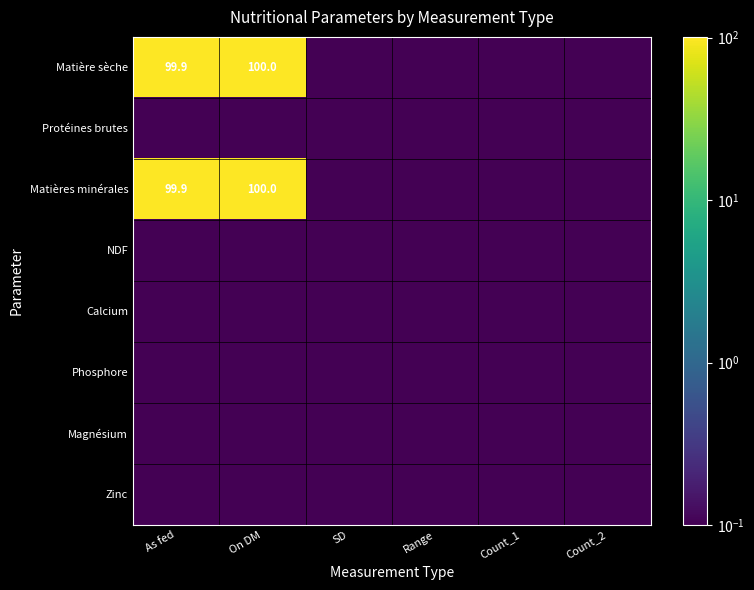

The Matières minérales series shows 29.9 at As fed. True or false?

False